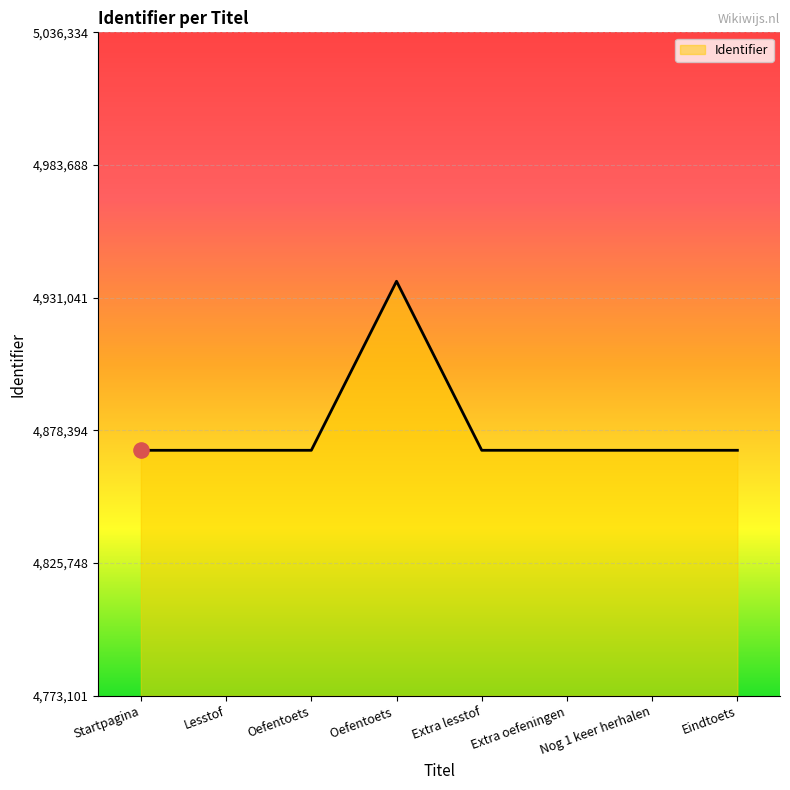

What is the change in value from Oefentoets to Oefentoets ?

+67069